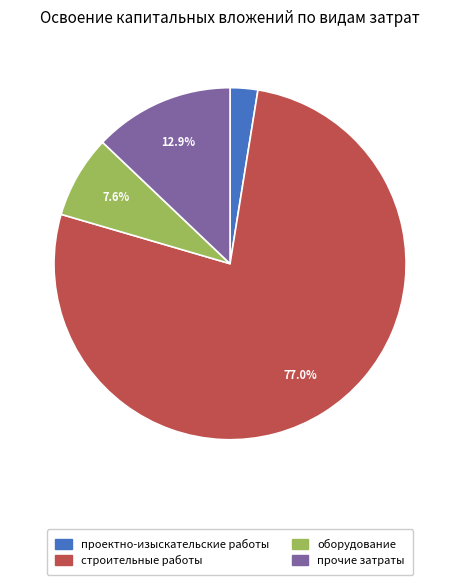

What percentage is NOT represented by прочие затраты?

87.1%